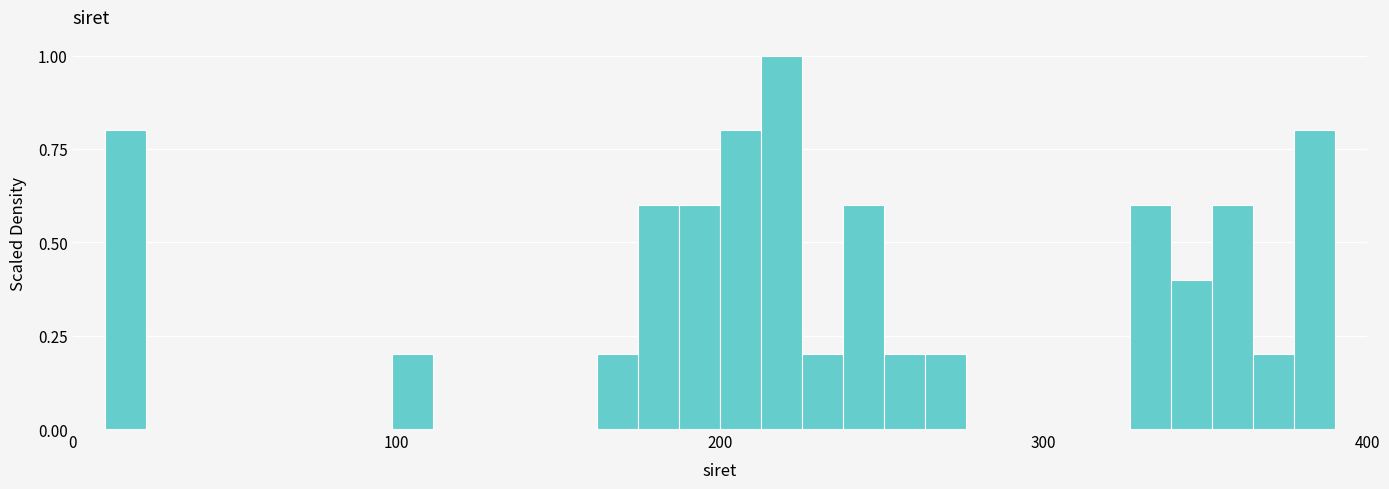

Read against the x-axis, roughly where is the centre of the tallest bar?

220